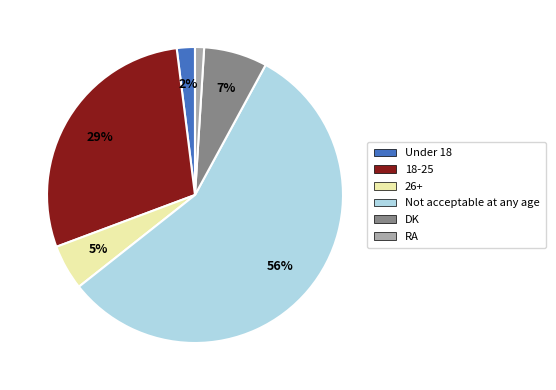

What is the largest slice in the pie chart?

Not acceptable at any age